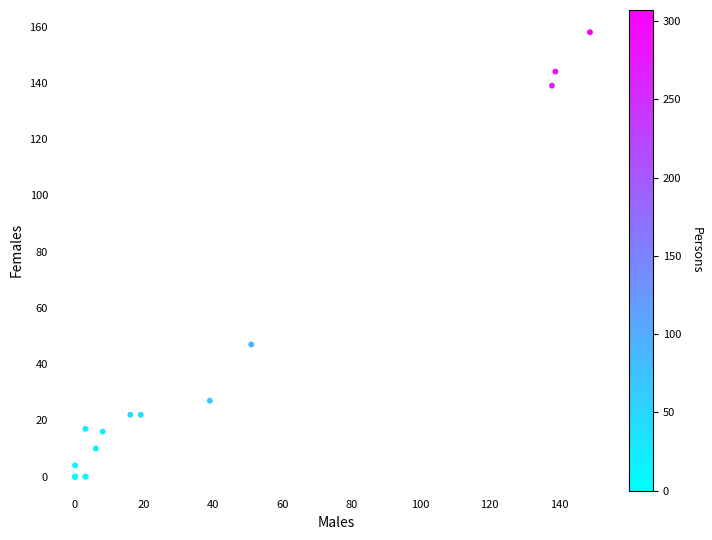

What Y value in the scatter plot is closest to 79?

47